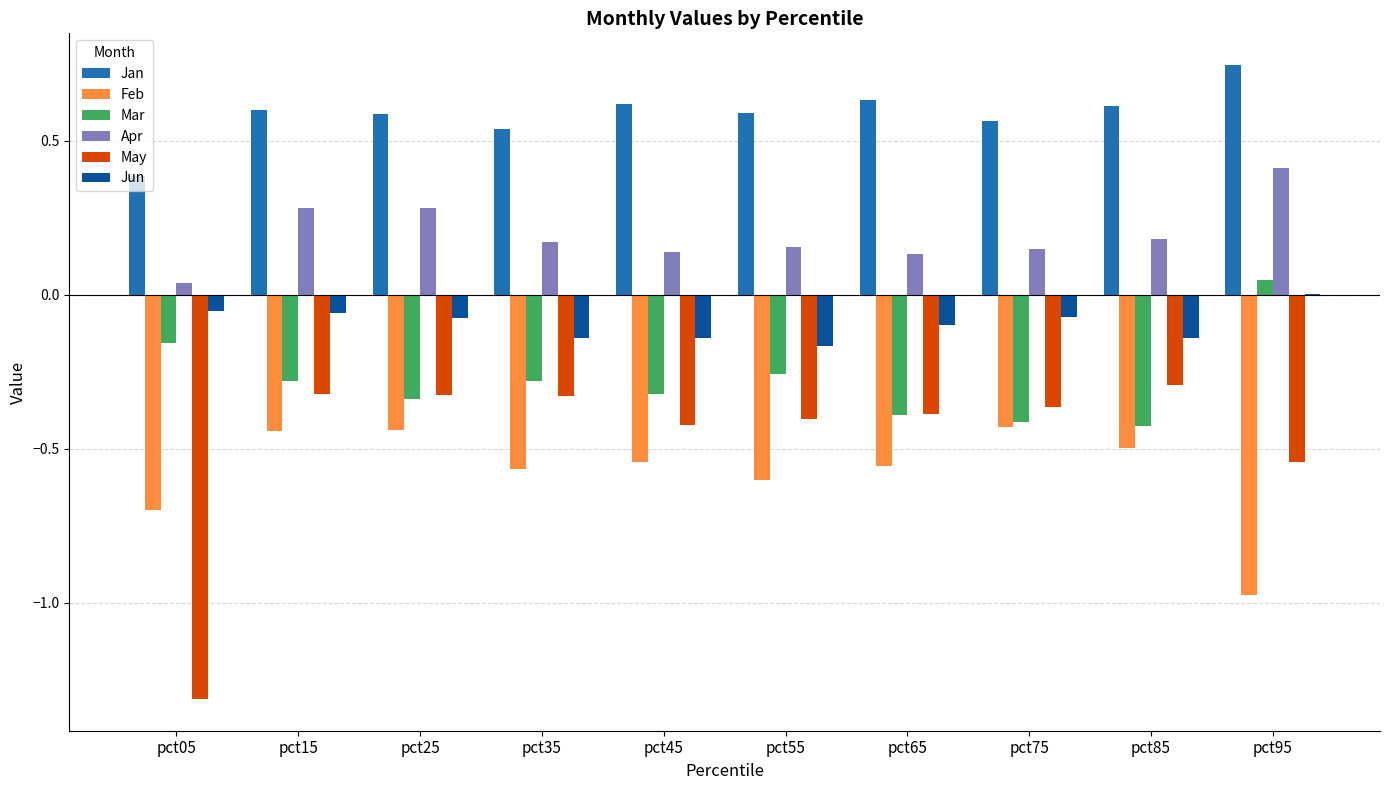

Which label corresponds to the largest value in the chart?

pct95